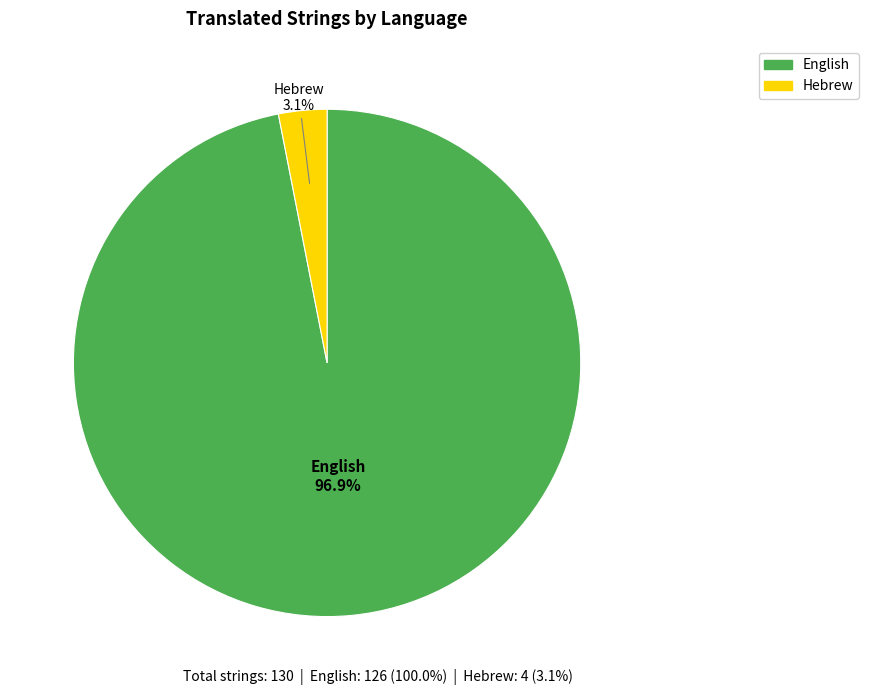

To the nearest percent, what is the combined percentage of Hebrew and English?

100%